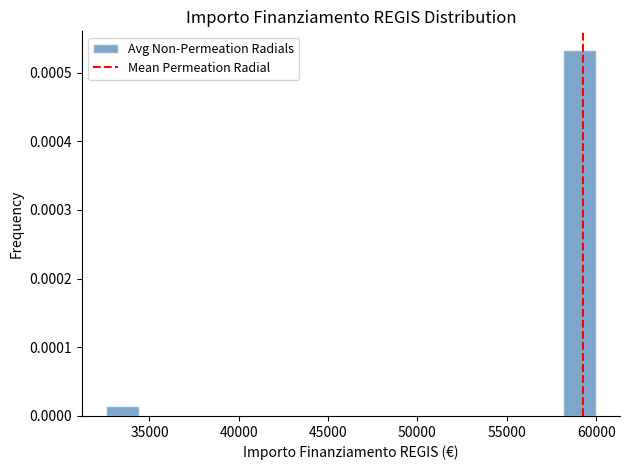

Read against the x-axis, roughly where is the centre of the tallest bar?

59000